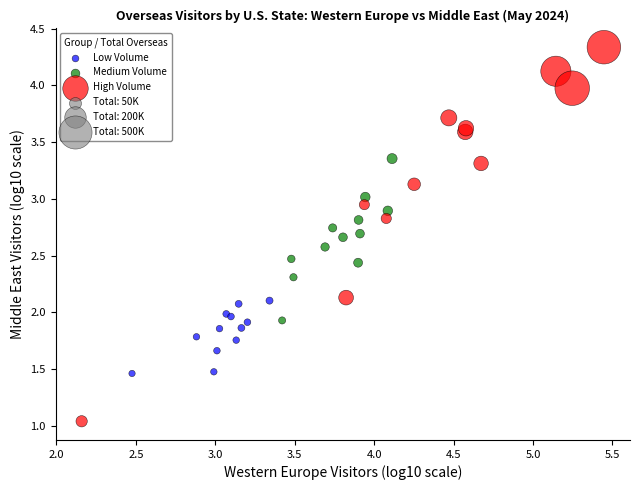

Which series contains the lowest Y value?

High Volume